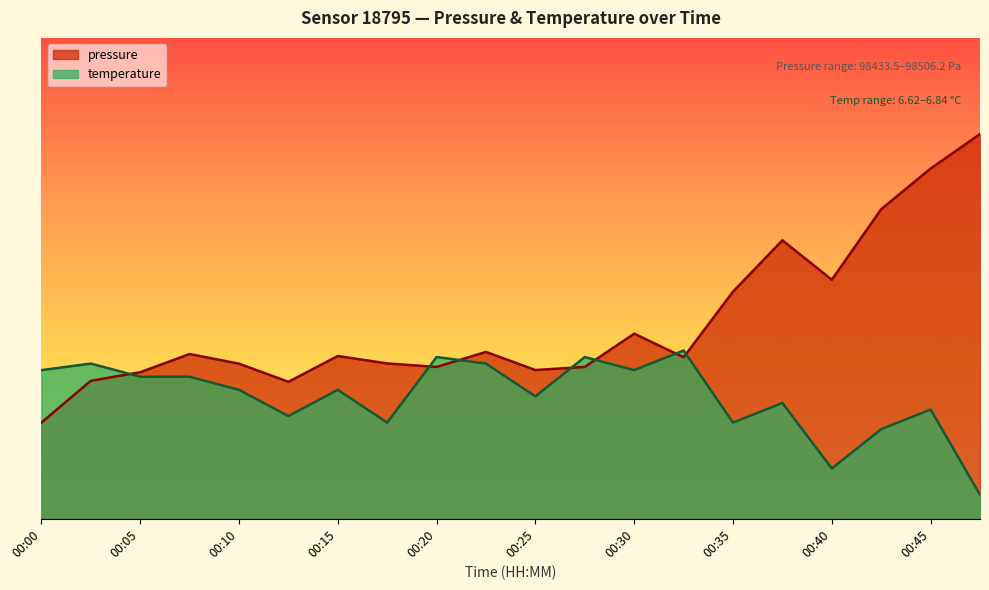

Which category has the lowest value in the temperature series?

00:47